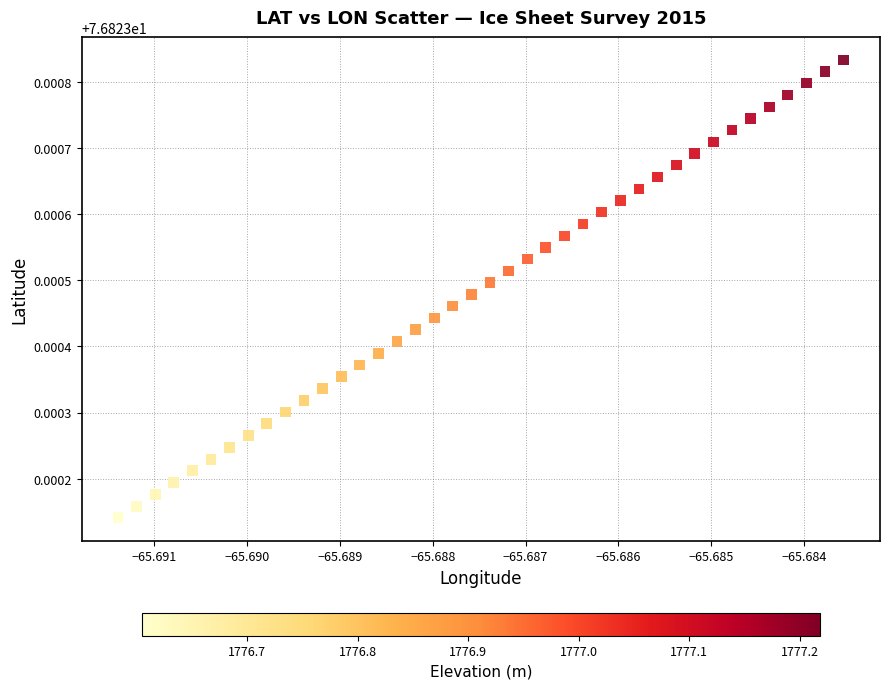

Count the number of points in this scatter plot.

40